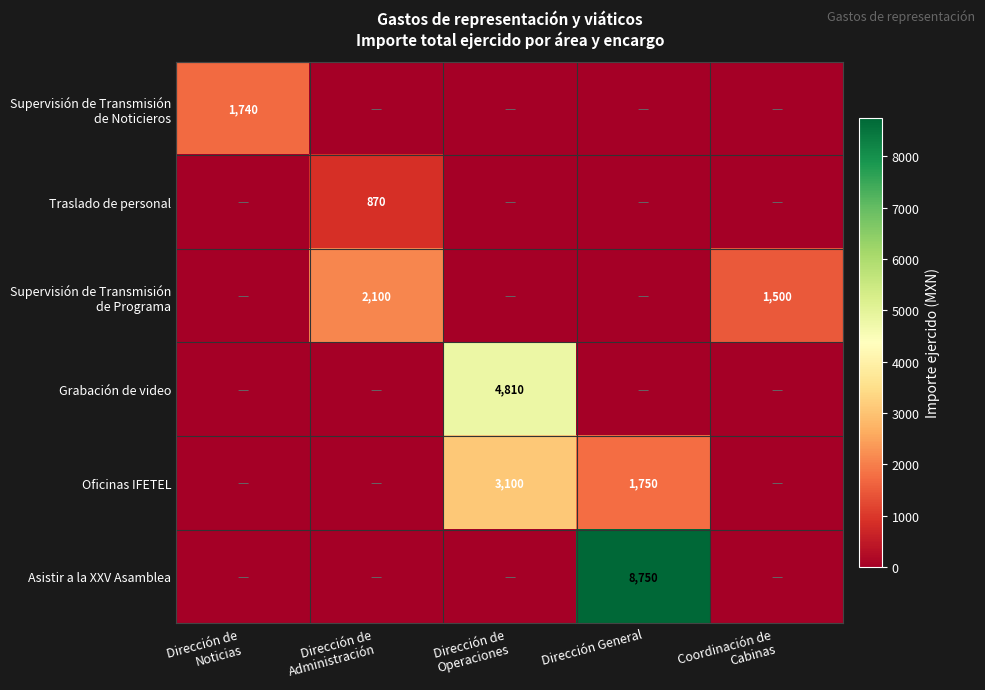

What is the total value across all series at Dirección de
Operaciones?

7910